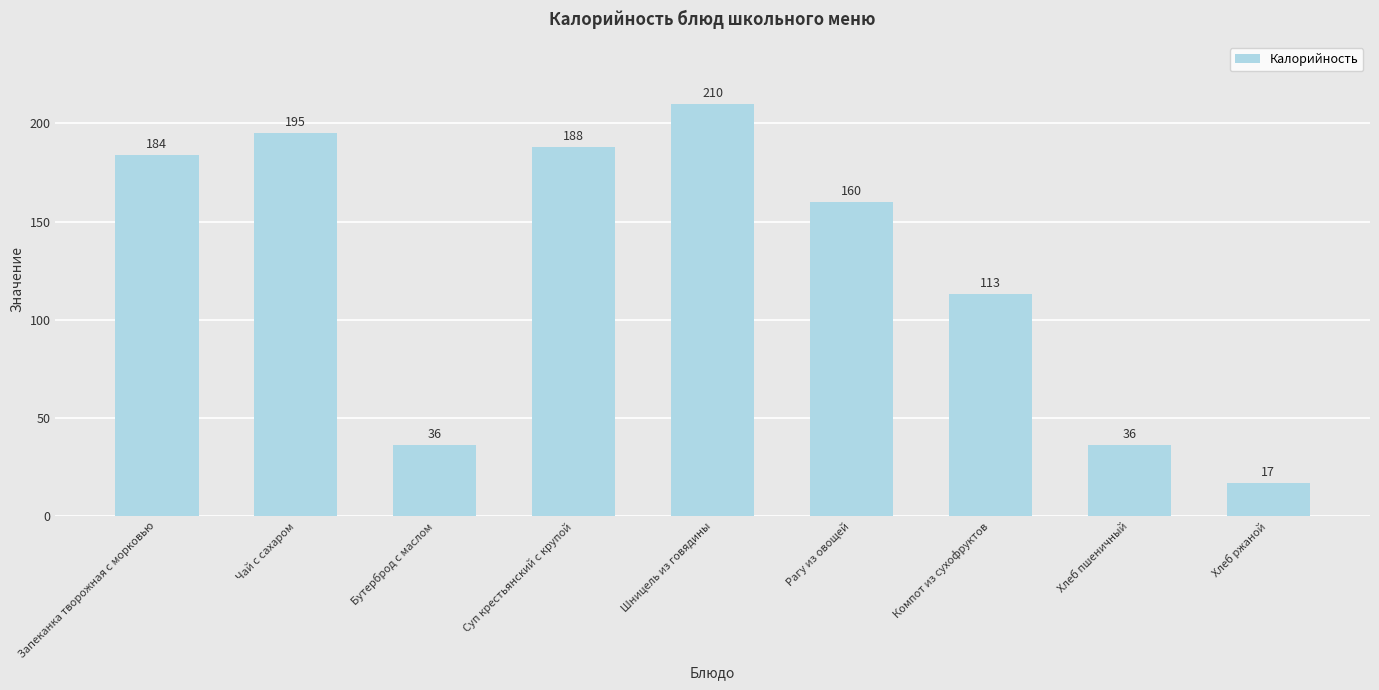

Is it true that the value at Бутерброд с маслом is 11?

False